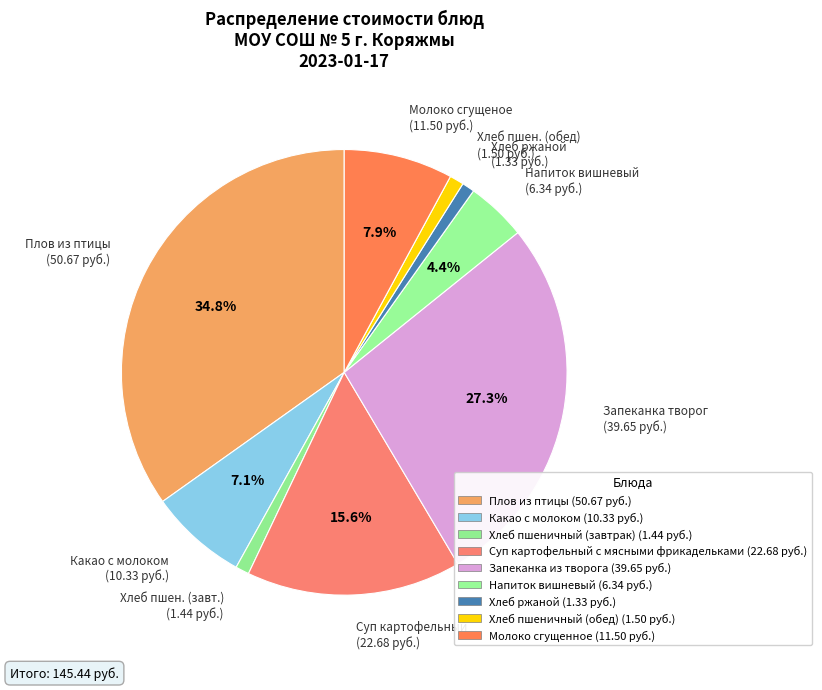

What portion of the pie excludes Молоко сгущеное (11.50 руб.)?

92.1%